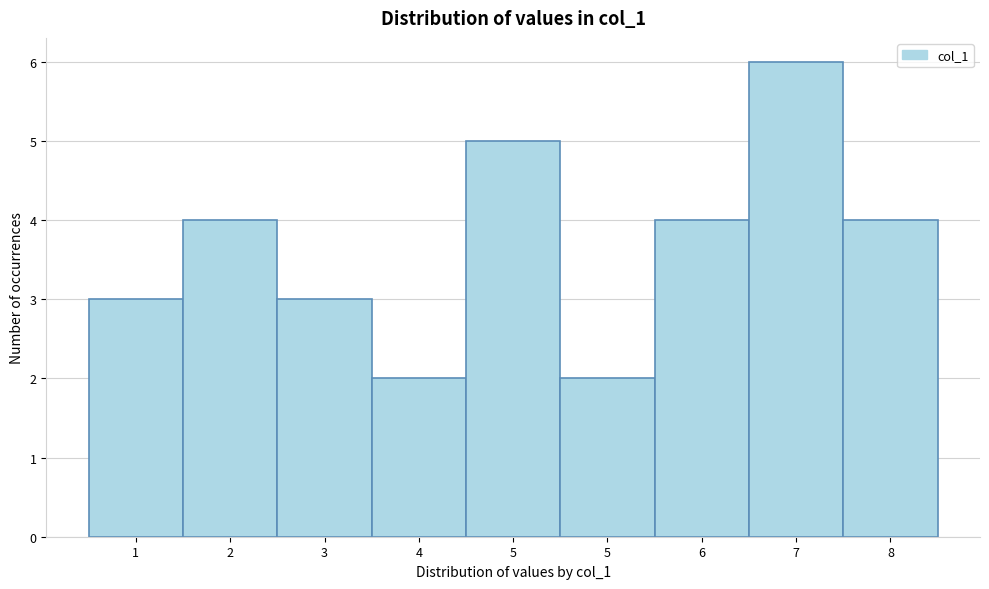

How many values are below 4?

4